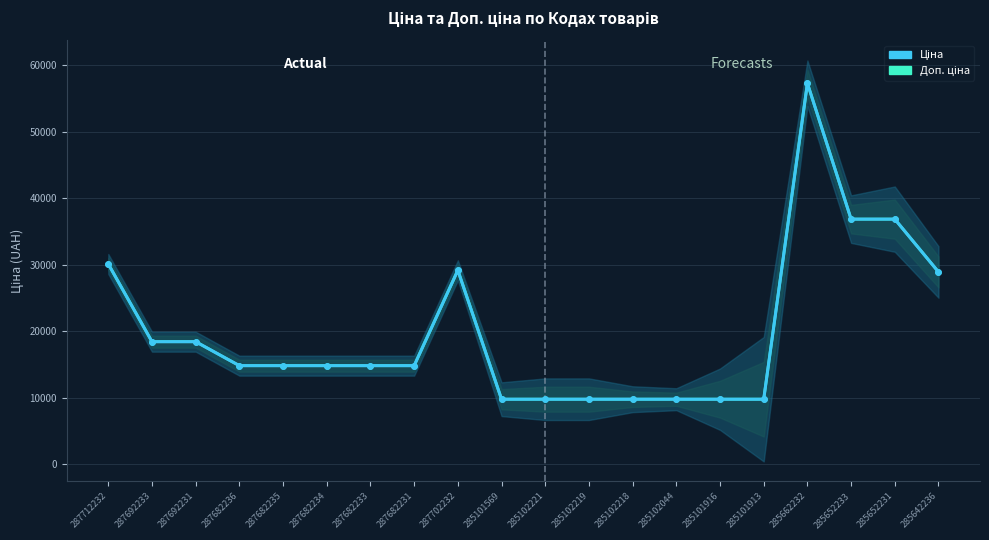

At which label is Доп. ціна closest to 33516?

285652233